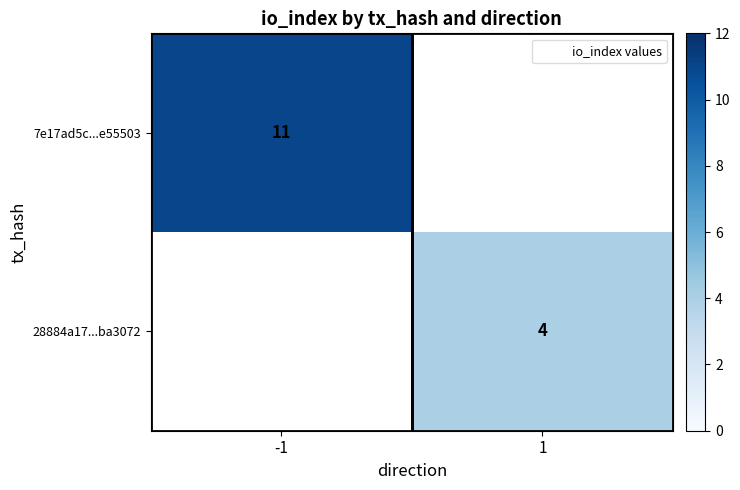

Is it true that 7e17ad5c...e55503 equals 6.9 at -1?

False